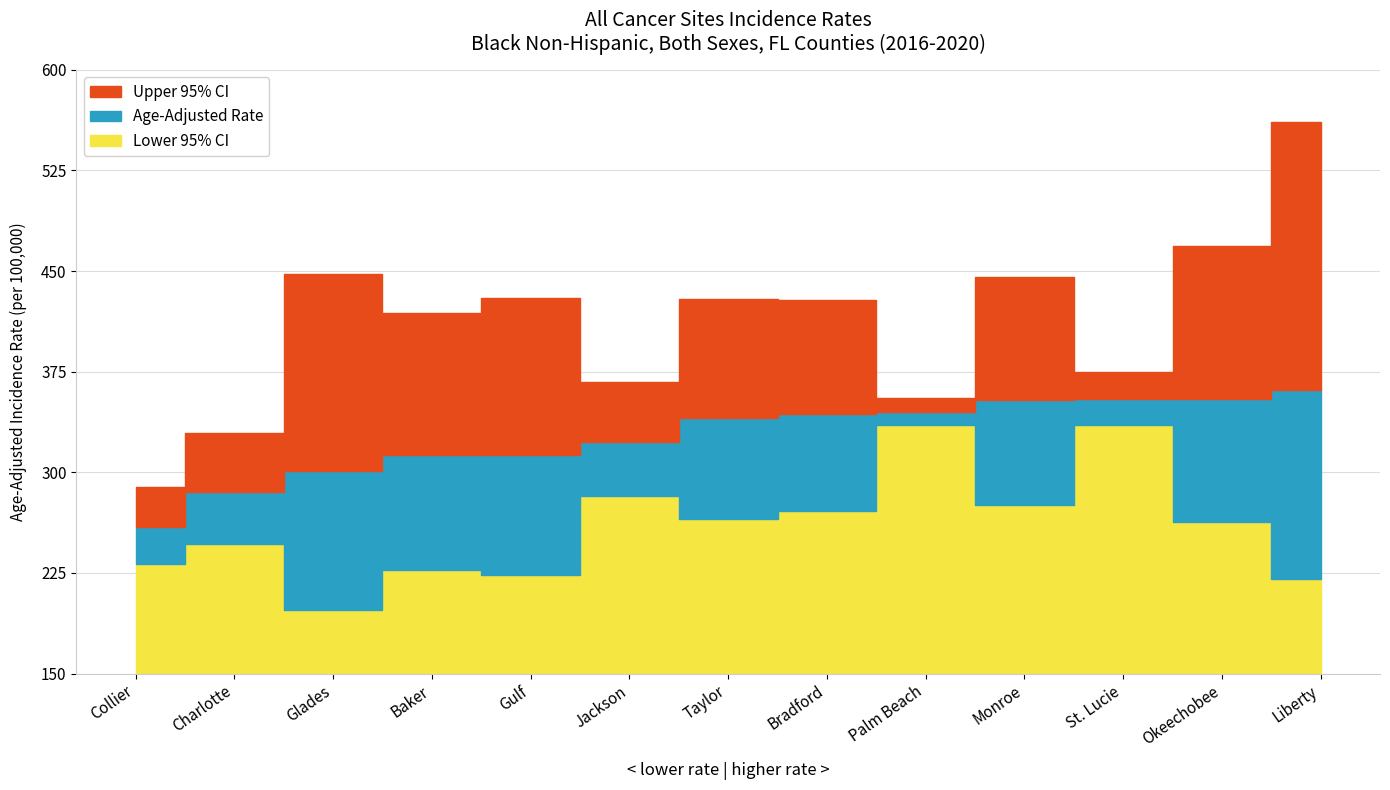

True or false: Lower 95% CI and Age-Adjusted Rate intersect in this chart.

False